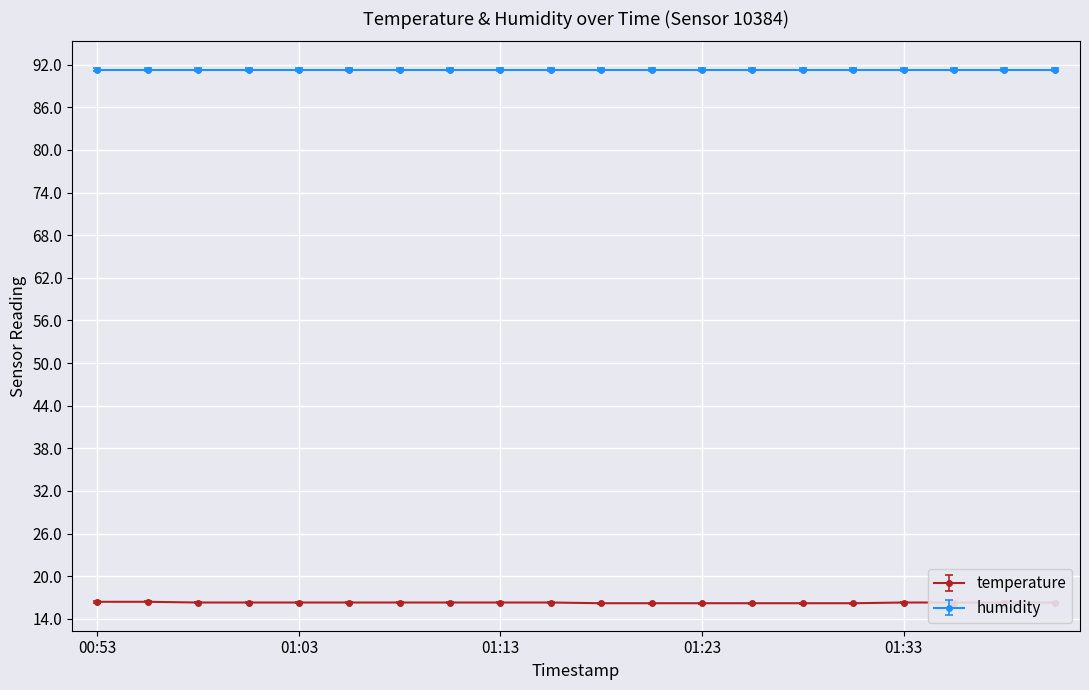

List the series in order of their overall mean, lowest first.

temperature, humidity